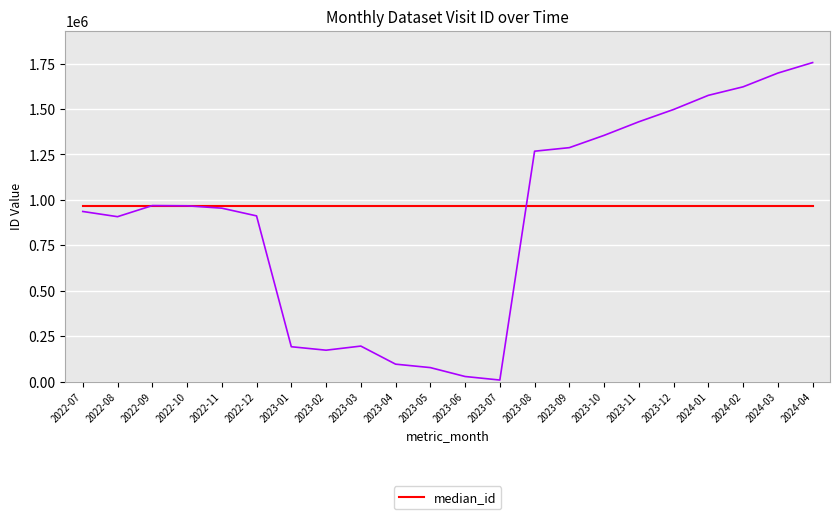

What is the maximum value shown in the chart?

1755391